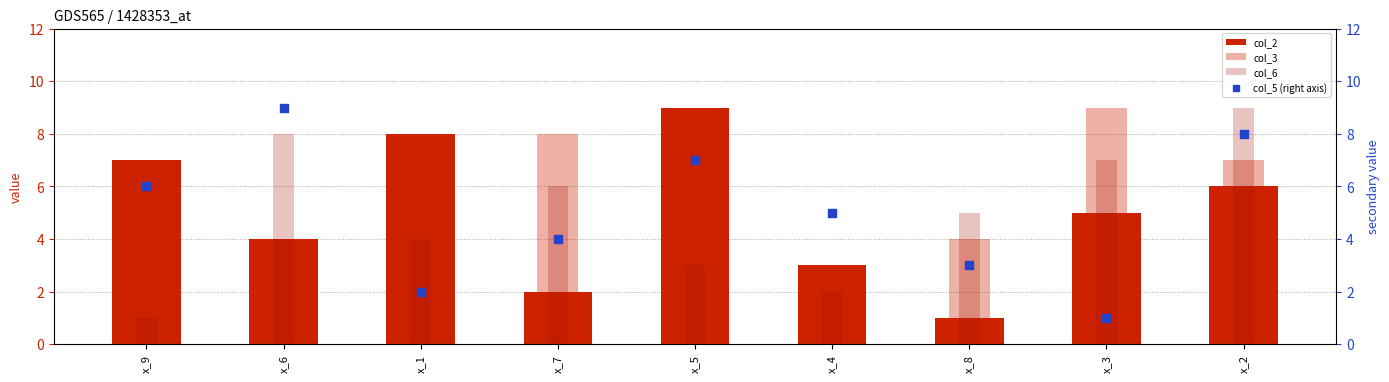

Which series reaches the minimum Y coordinate?

col_2